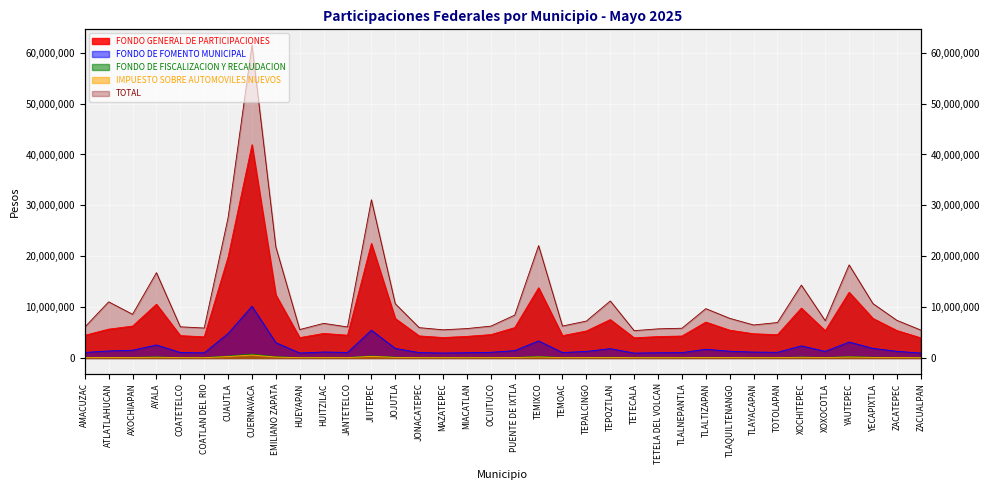

How many data points in FONDO DE FISCALIZACION Y RECAUDACION are less than 97755?

18